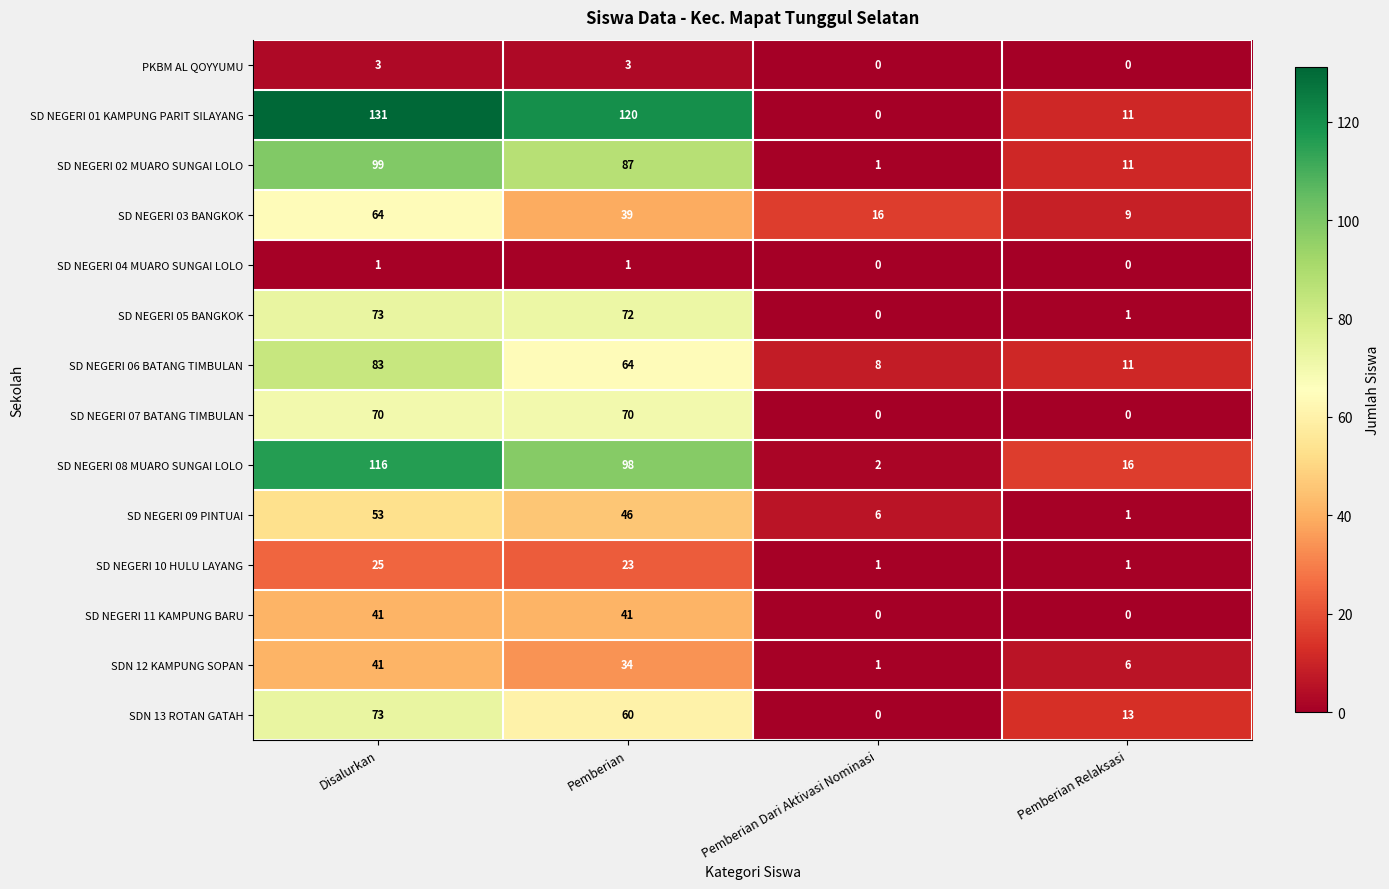

What is the sum of all SDN 12 KAMPUNG SOPAN values?

82